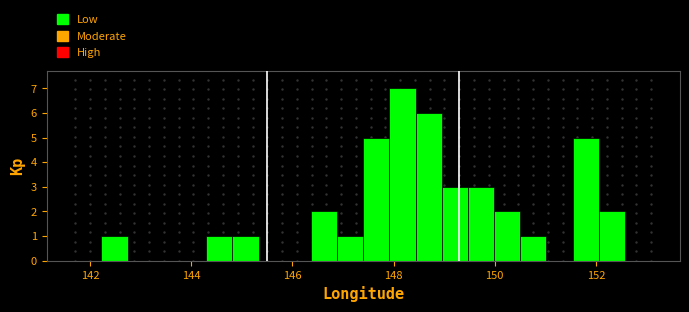

Around what value on the x-axis is the tallest bar? Give the approximate position of its centre, as read against the axis.

148.2